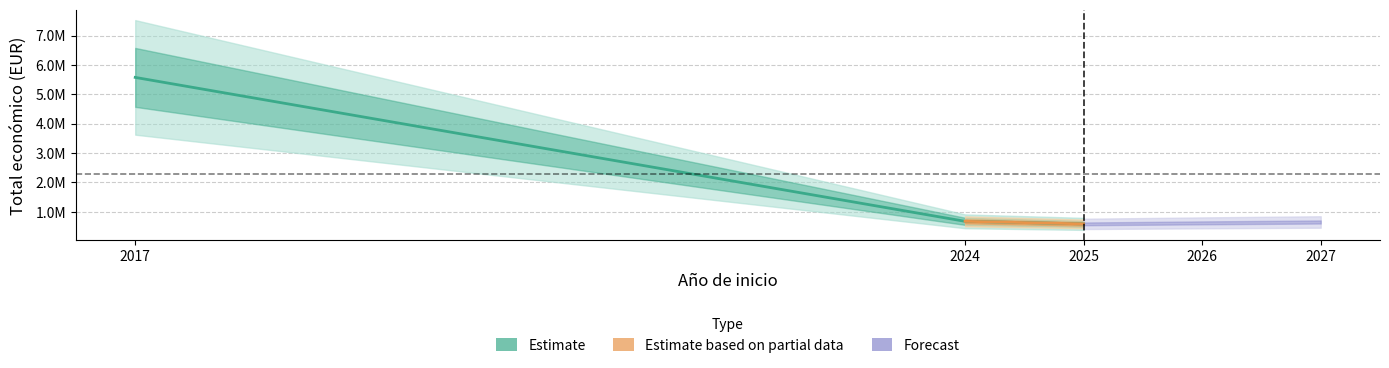

The value at 2025 is 585460. True or false?

True